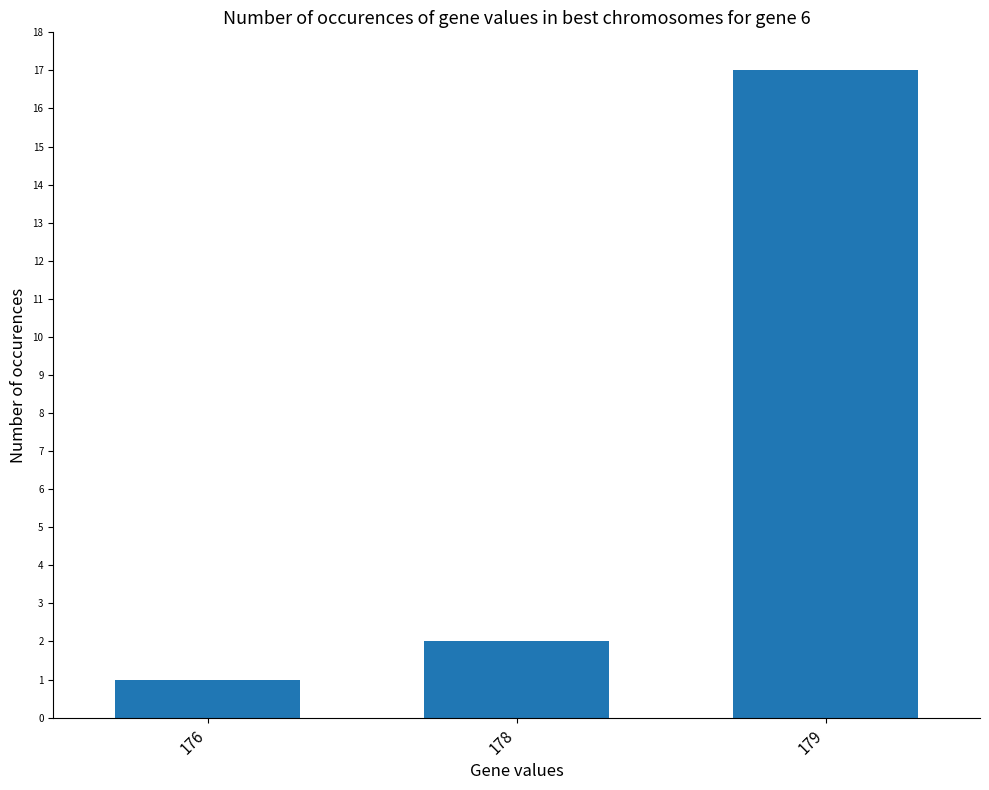

True or false: the data shows 1 at 176.

True